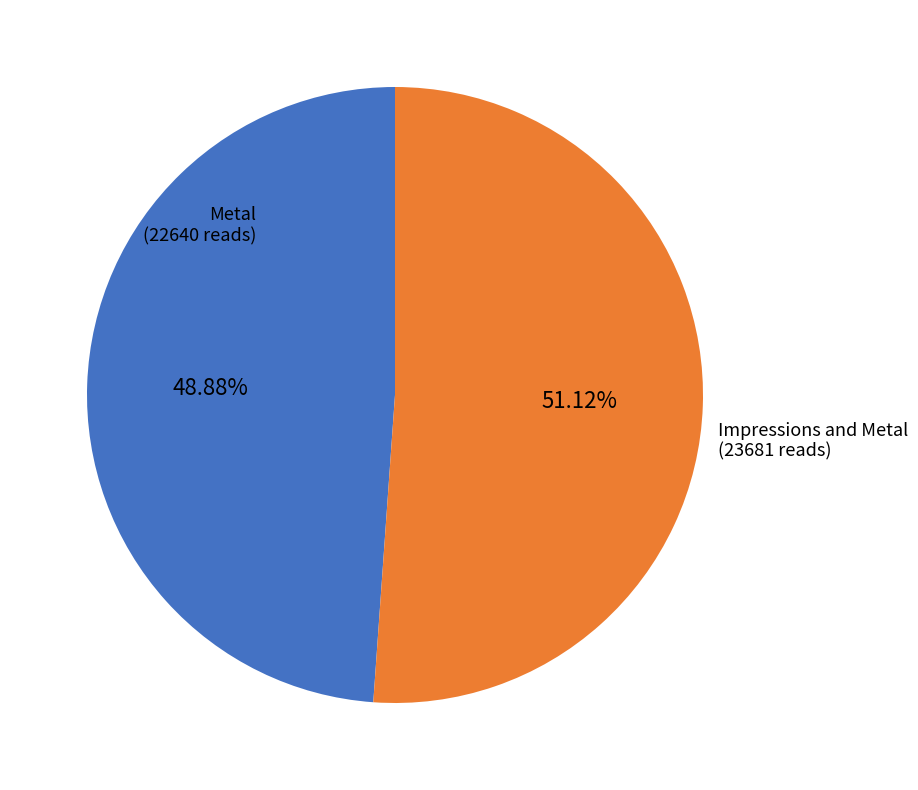

Count the number of slices in the pie.

2